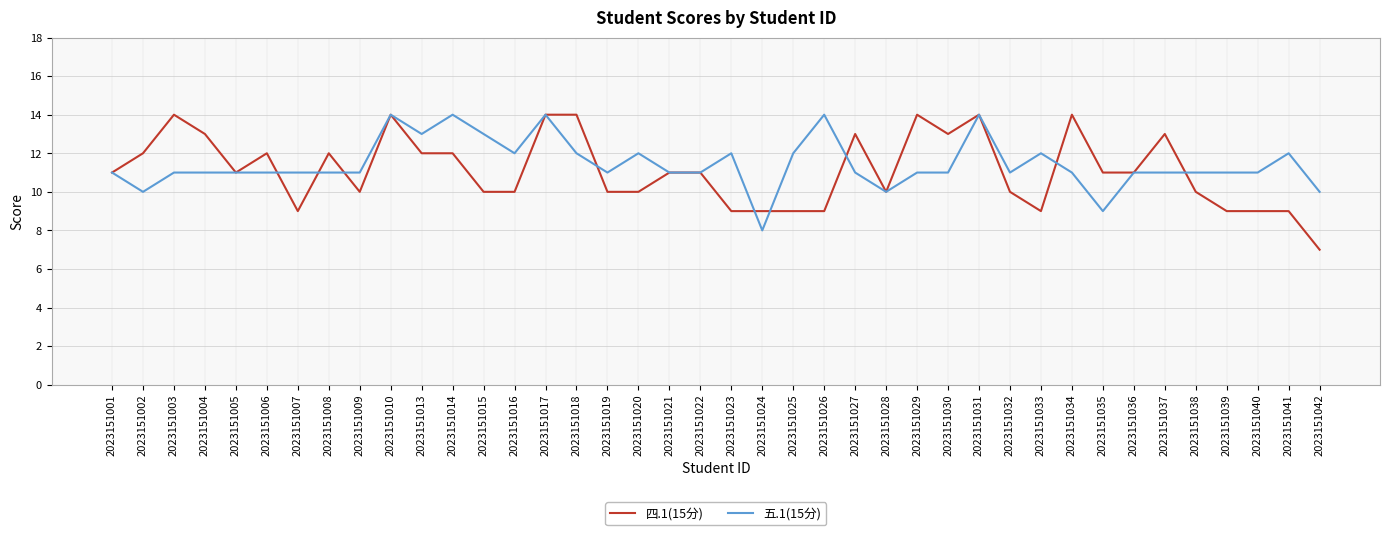

Reading right to left, what are all the values shown in this chart?

四.1(15分): 7	9	9	9	10	13	11	11	14	9	10	14	13	14	10	13	9	9	9	9	11	11	10	10	14	14	10	10	12	12	14	10	12	9	12	11	13	14	12	11
五.1(15分): 10	12	11	11	11	11	11	9	11	12	11	14	11	11	10	11	14	12	8	12	11	11	12	11	12	14	12	13	14	13	14	11	11	11	11	11	11	11	10	11